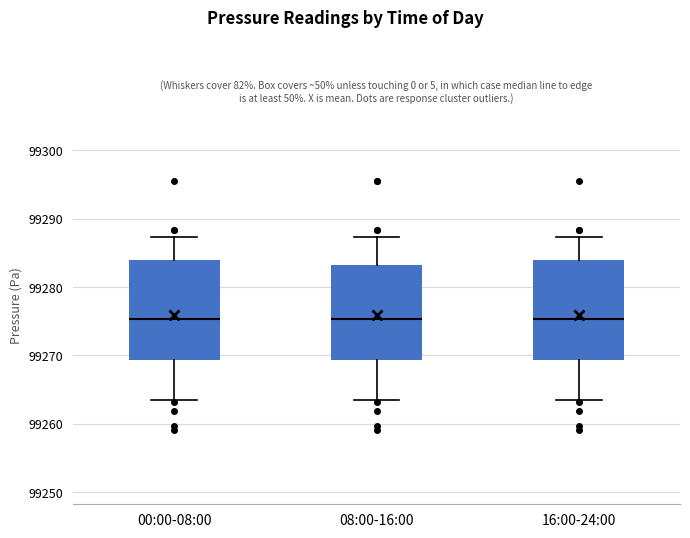

Where is the upper edge of the box for 08:00-16:00 on the y-axis? The values are not printed on the chart, so give them approximately, as read against the axis.

99283